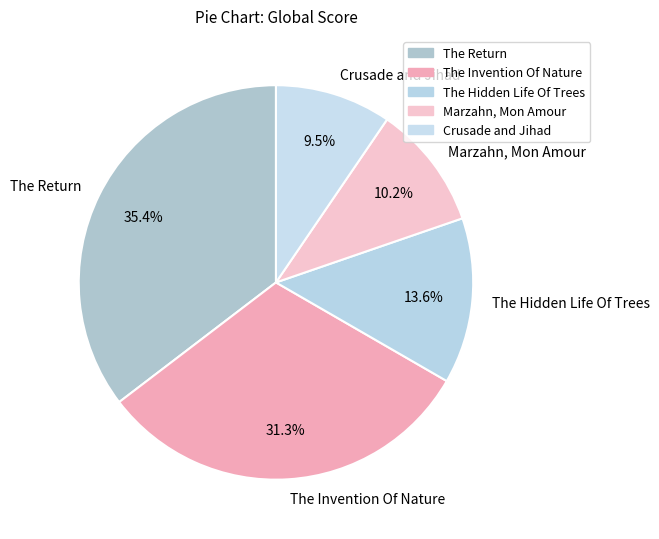

Combined, do The Invention Of Nature and Marzahn, Mon Amour account for over 50%?

No